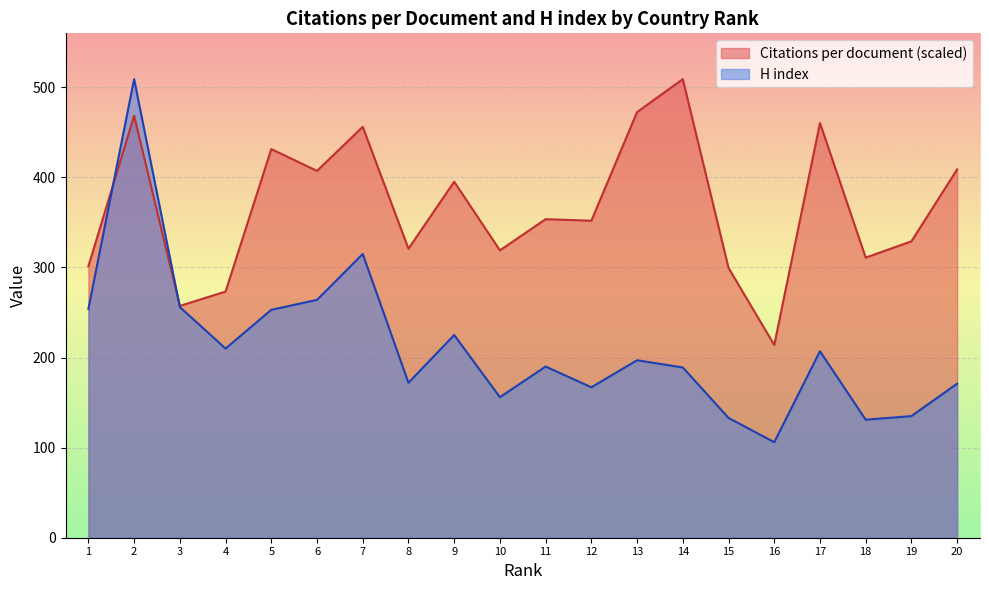

At which category does H index reach its first local valley?

4